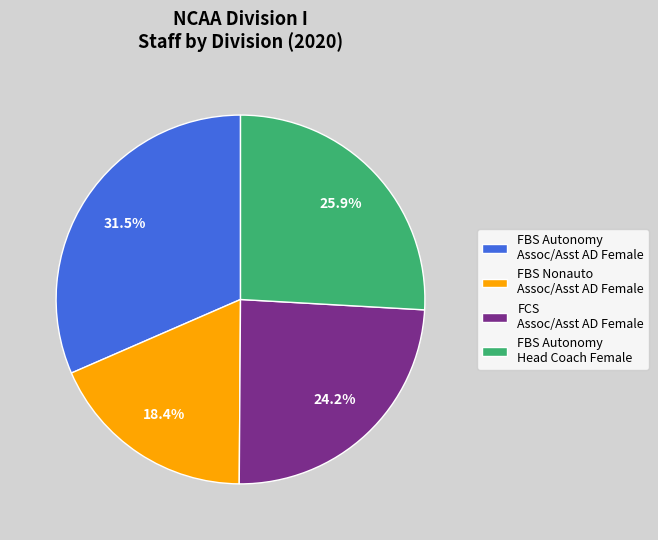

To the nearest percent, what is the difference between the largest and smallest slice percentages?

13%